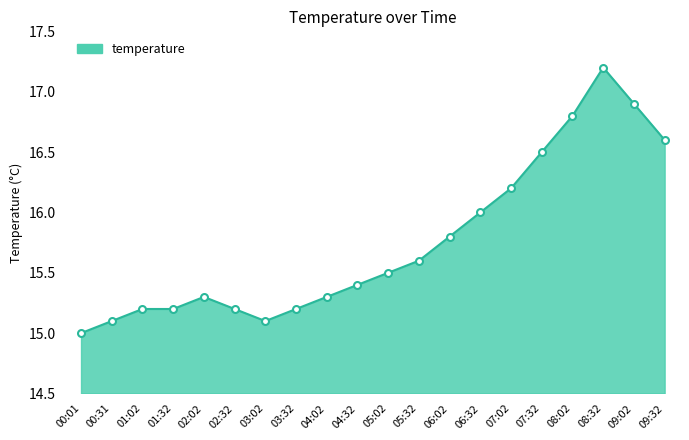

Reading left to right, extract all data points from this chart.

00:01=15.0	00:31=15.1	01:02=15.2	01:32=15.2	02:02=15.3	02:32=15.2	03:02=15.1	03:32=15.2	04:02=15.3	04:32=15.4	05:02=15.5	05:32=15.6	06:02=15.8	06:32=16.0	07:02=16.2	07:32=16.5	08:02=16.8	08:32=17.2	09:02=16.9	09:32=16.6